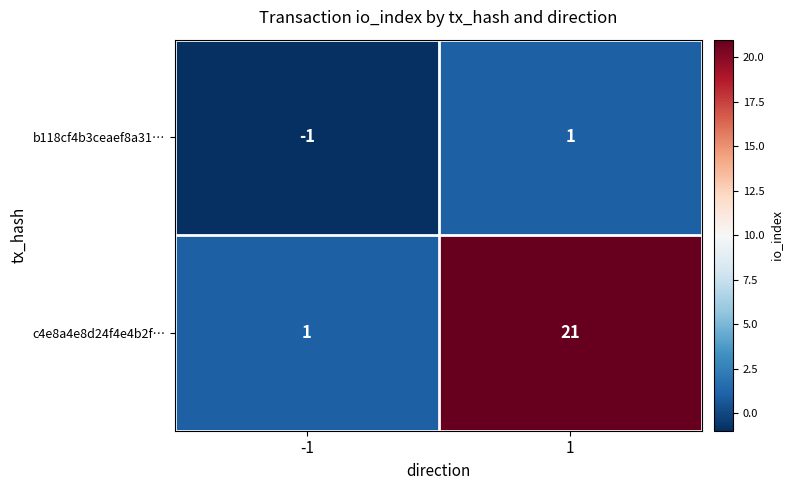

What is the spread (max minus min) of values at 1?

20